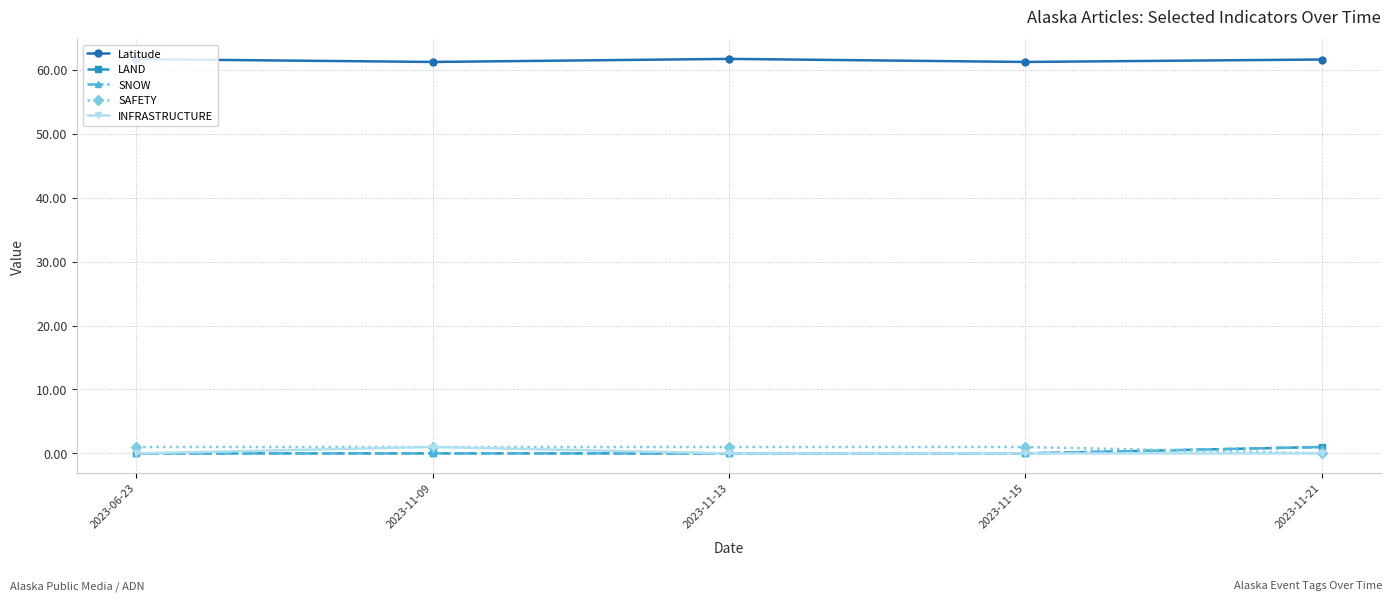

What is the total value across all series at 2023-11-21?

63.6